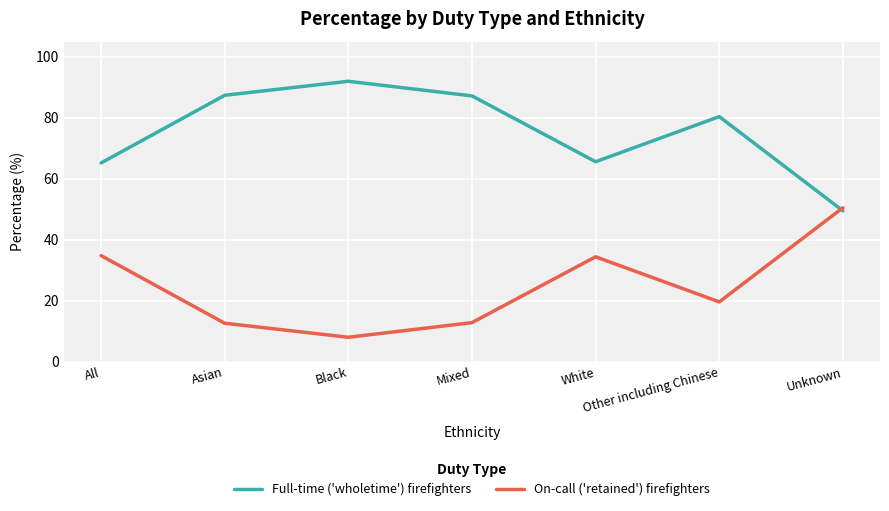

How many times do On-call ('retained') firefighters and Full-time ('wholetime') firefighters cross each other?

1